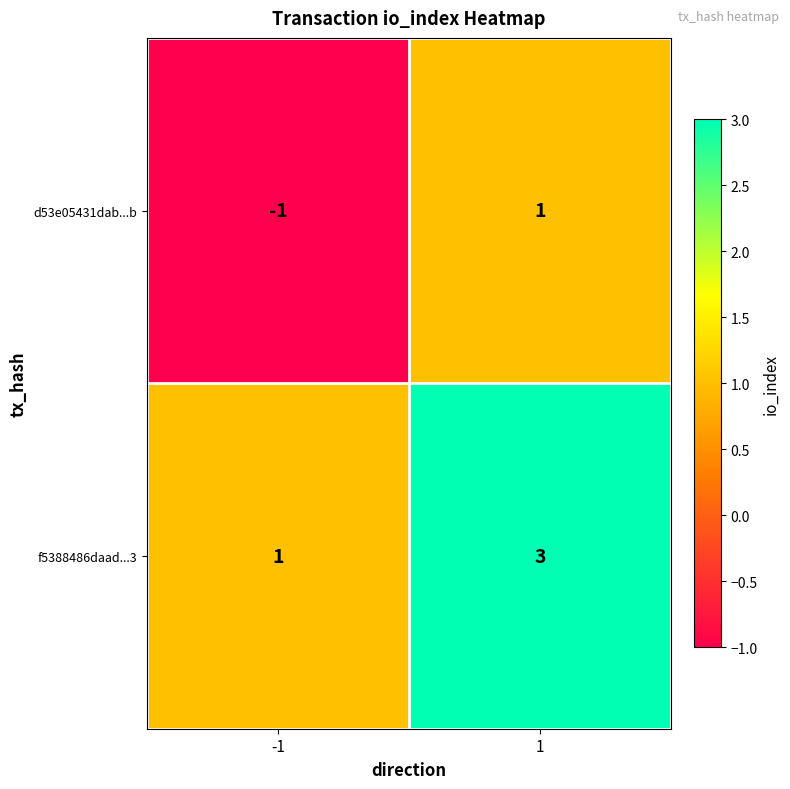

How many data points does each series have?

2